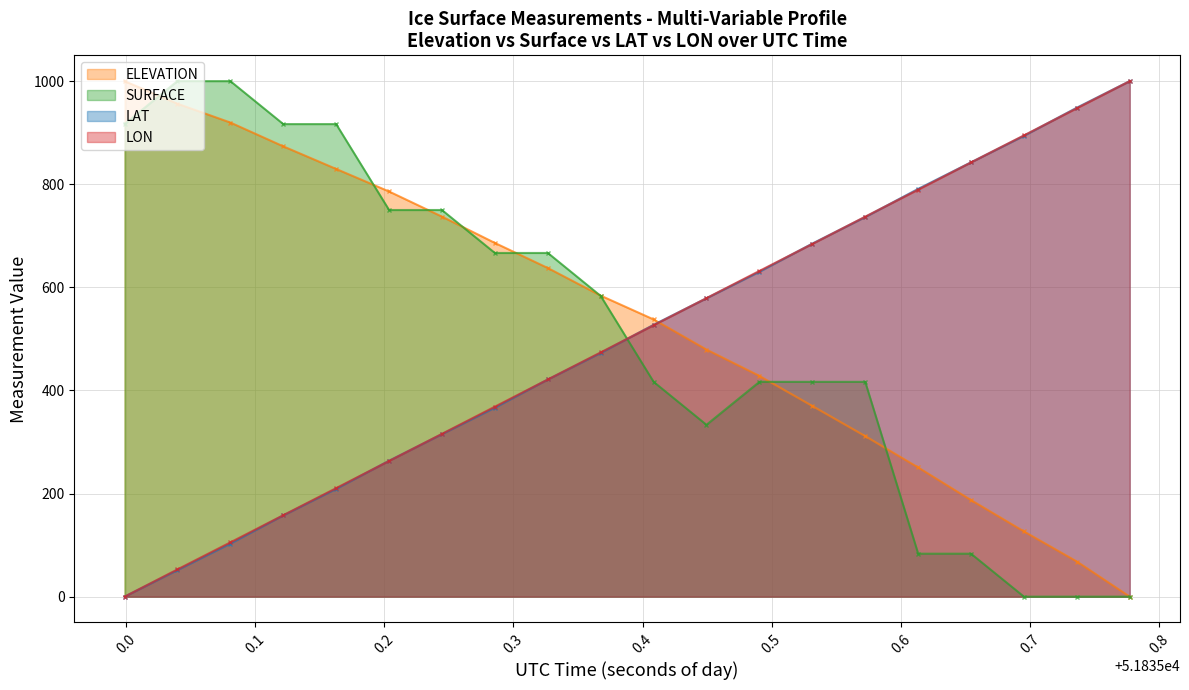

True or false: LON and SURFACE intersect in this chart.

True